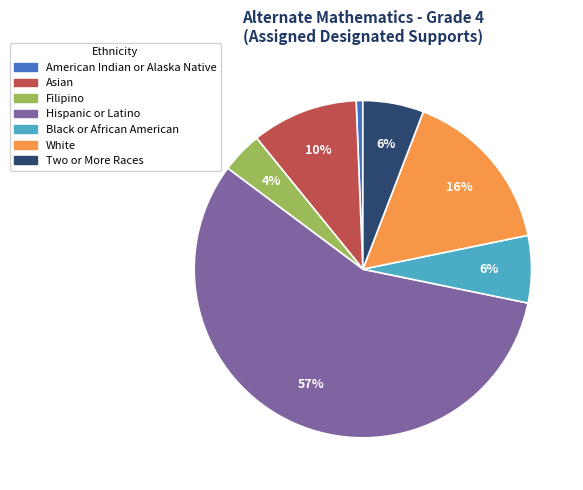

To the nearest percent, what percentage of the pie is Asian?

10%